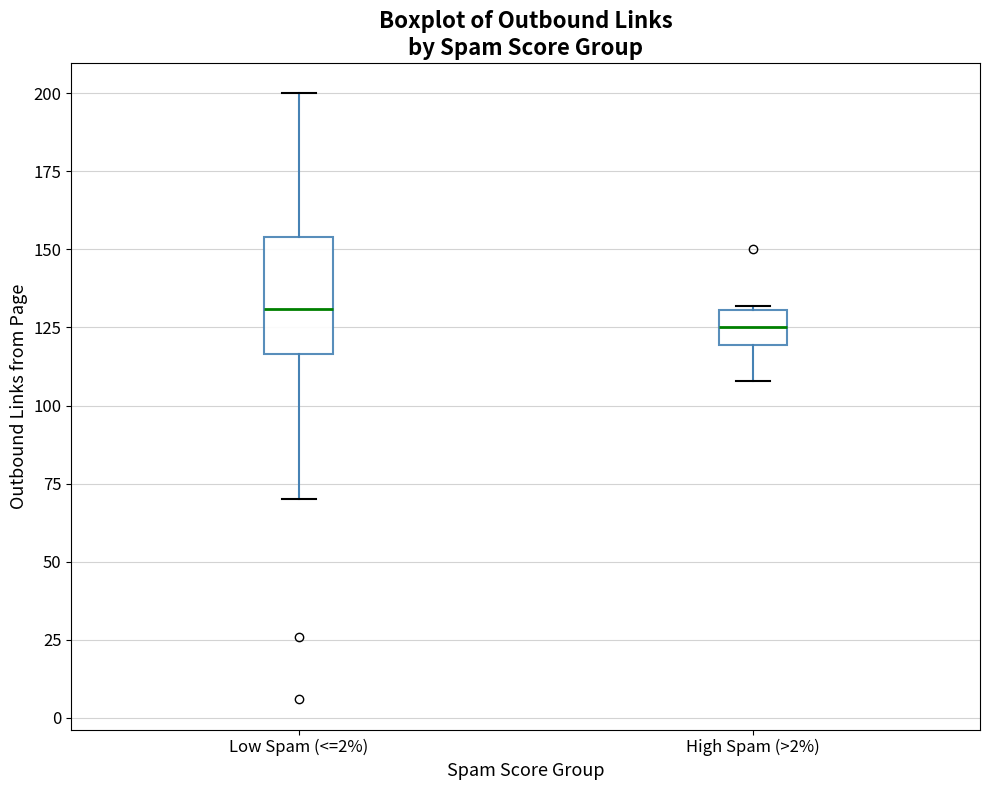

Which box has the lowest median line?

High Spam (>2%)